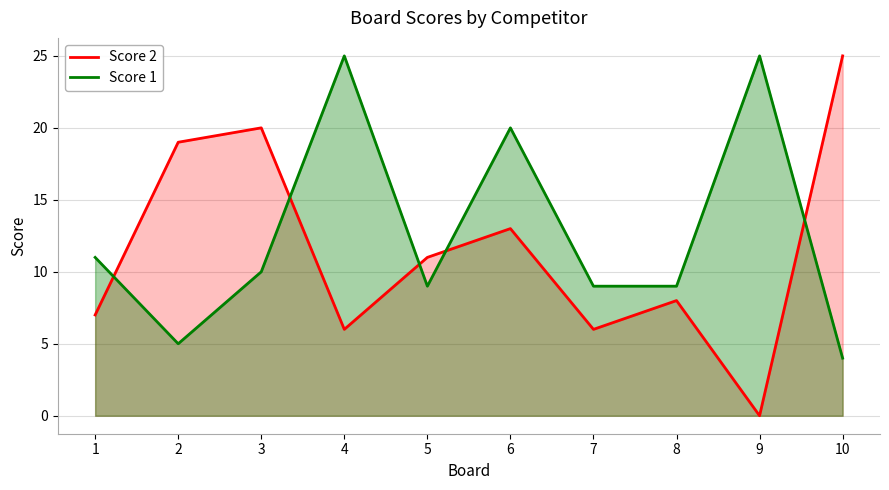

What is the sum of the Score 2 values at 1 and 10?

32